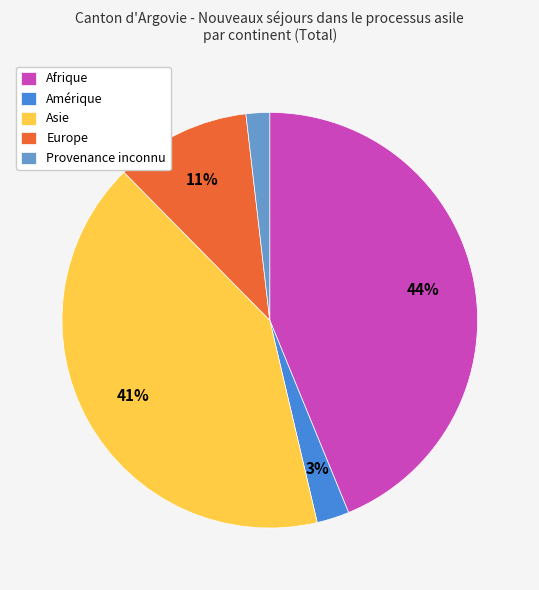

How many slices are in this pie chart?

5